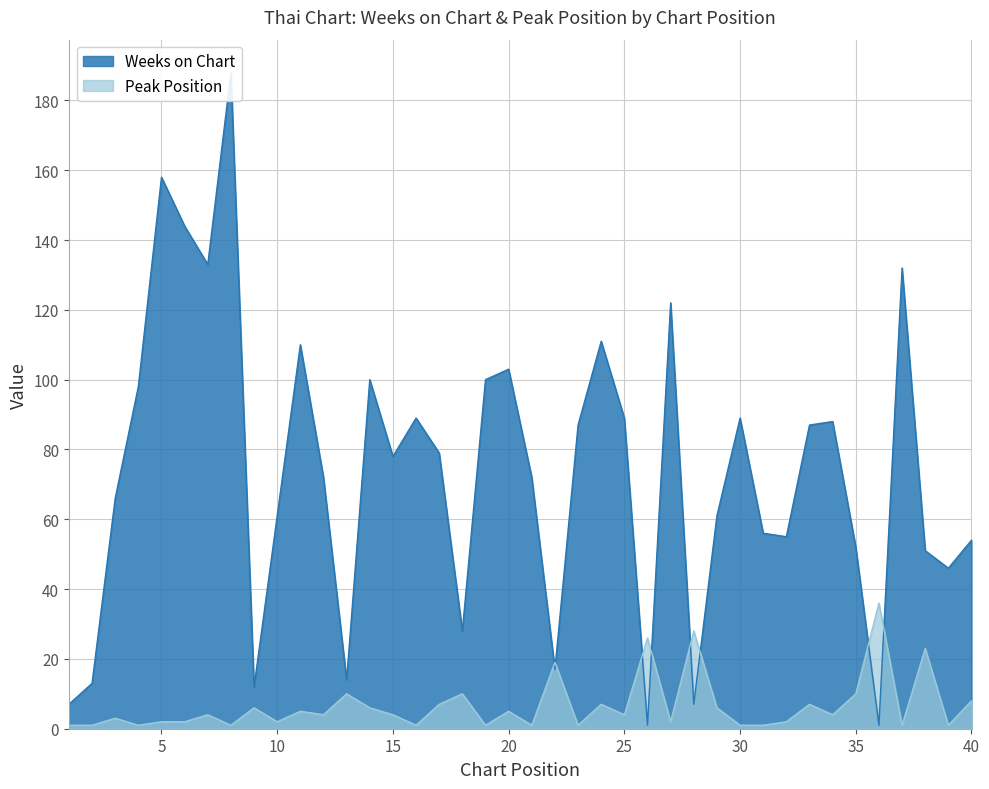

Rank the series at 12 from lowest to highest value.

Peak Position, Weeks on Chart